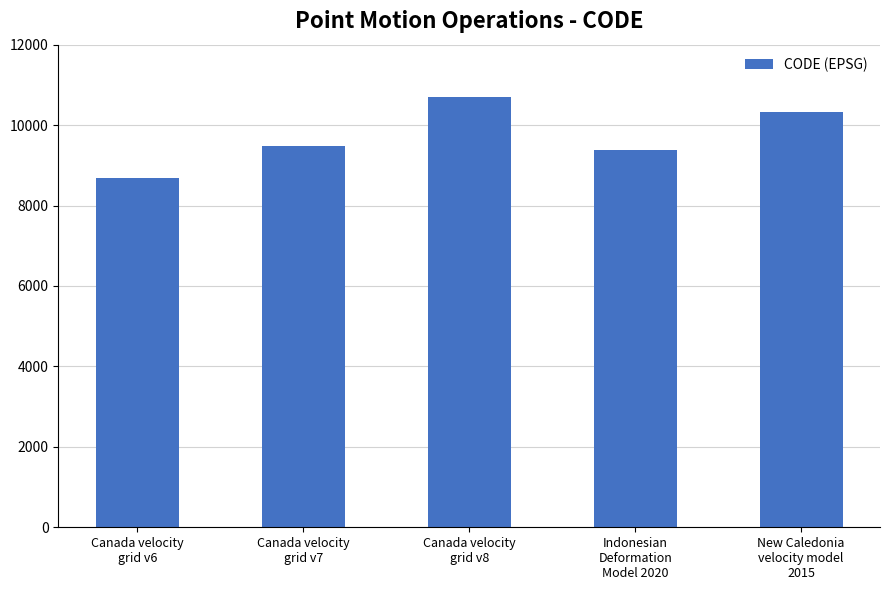

Which has a higher value, Canada velocity
grid v6 or Canada velocity
grid v8?

Canada velocity
grid v8